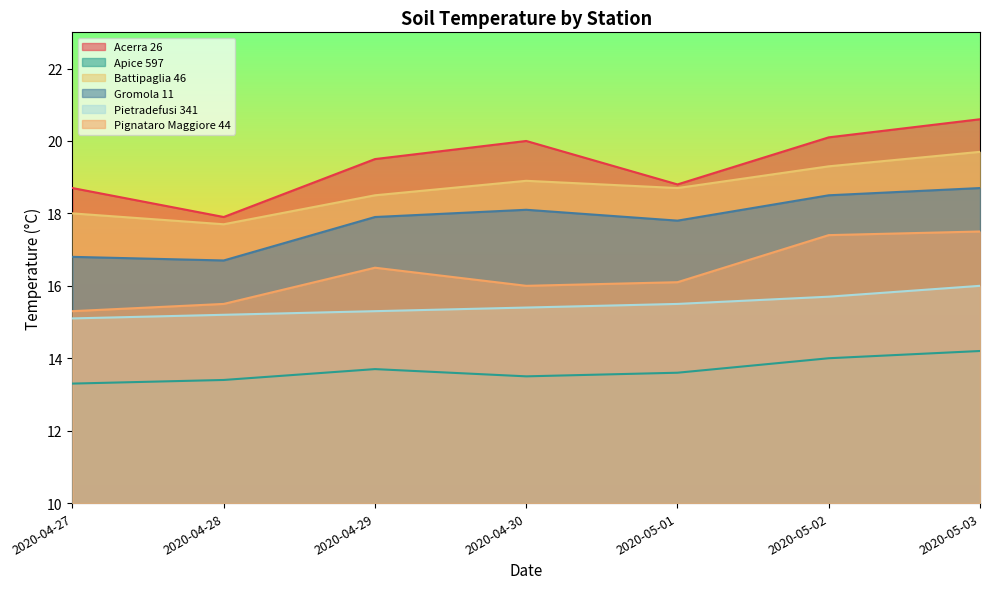

True or false: Gromola 11 has more than 2 interior local peaks.

False